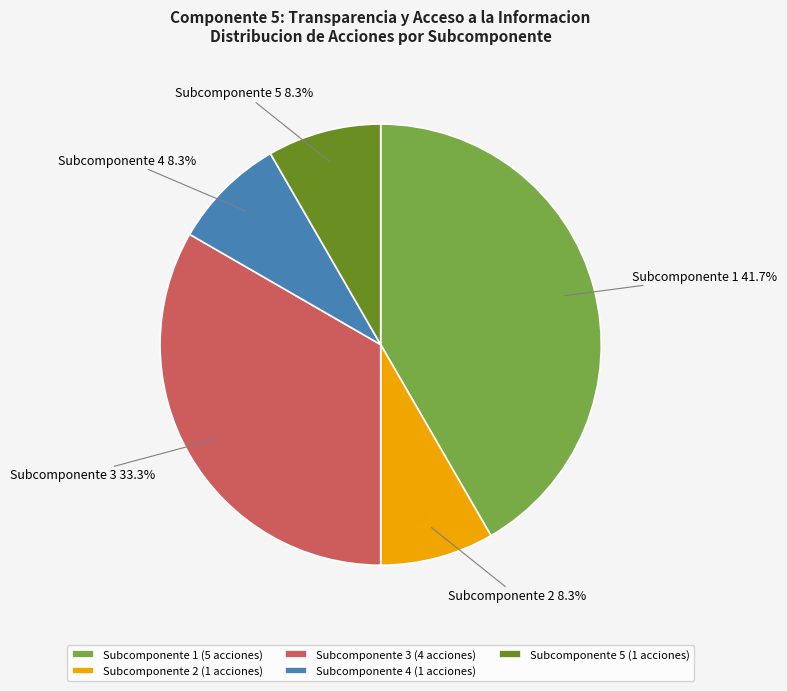

Does Subcomponente 1 account for over 50% of the chart?

No